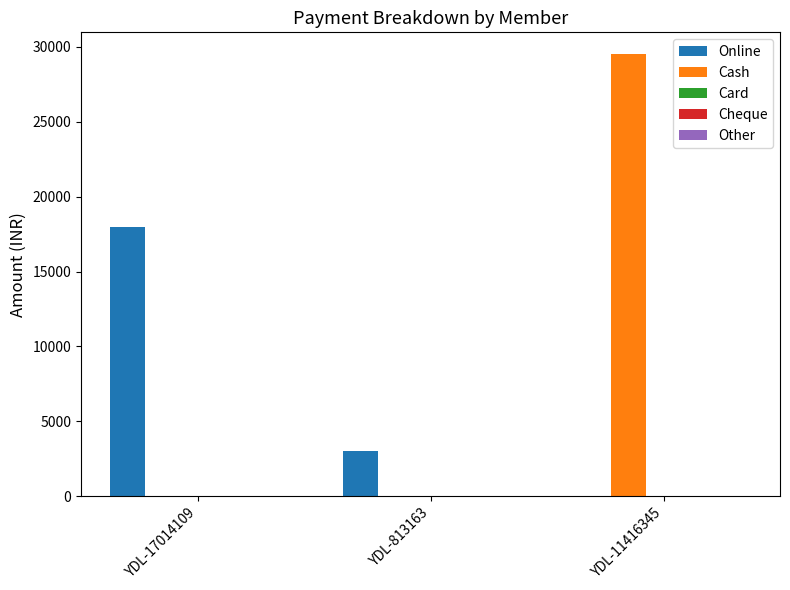

What is the total value across all series at YDL-11416345?

29500